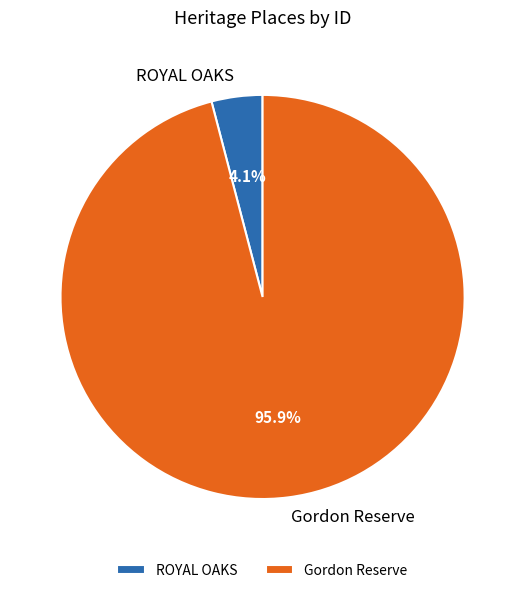

Is it true that Gordon Reserve is 96% of the pie?

True